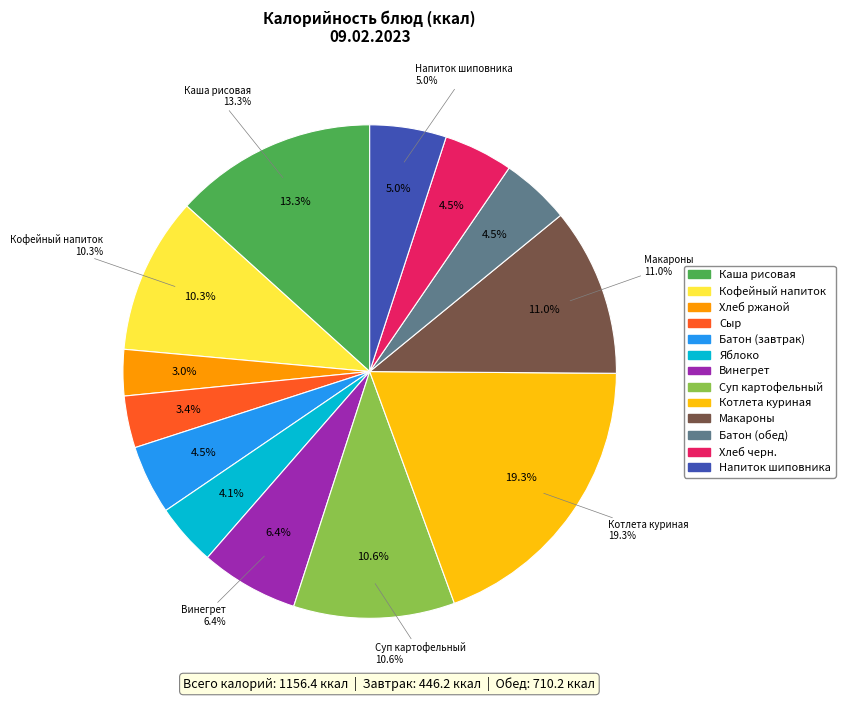

Does Батон (обед) represent more than half of the total?

No